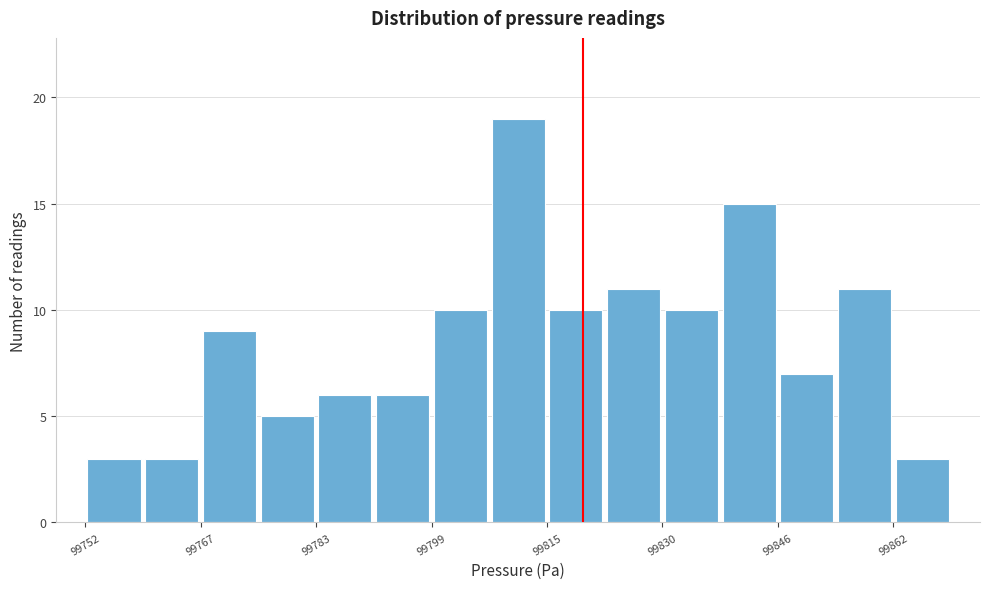

Around what value on the x-axis is the tallest bar? Give the approximate position of its centre, as read against the axis.

99812